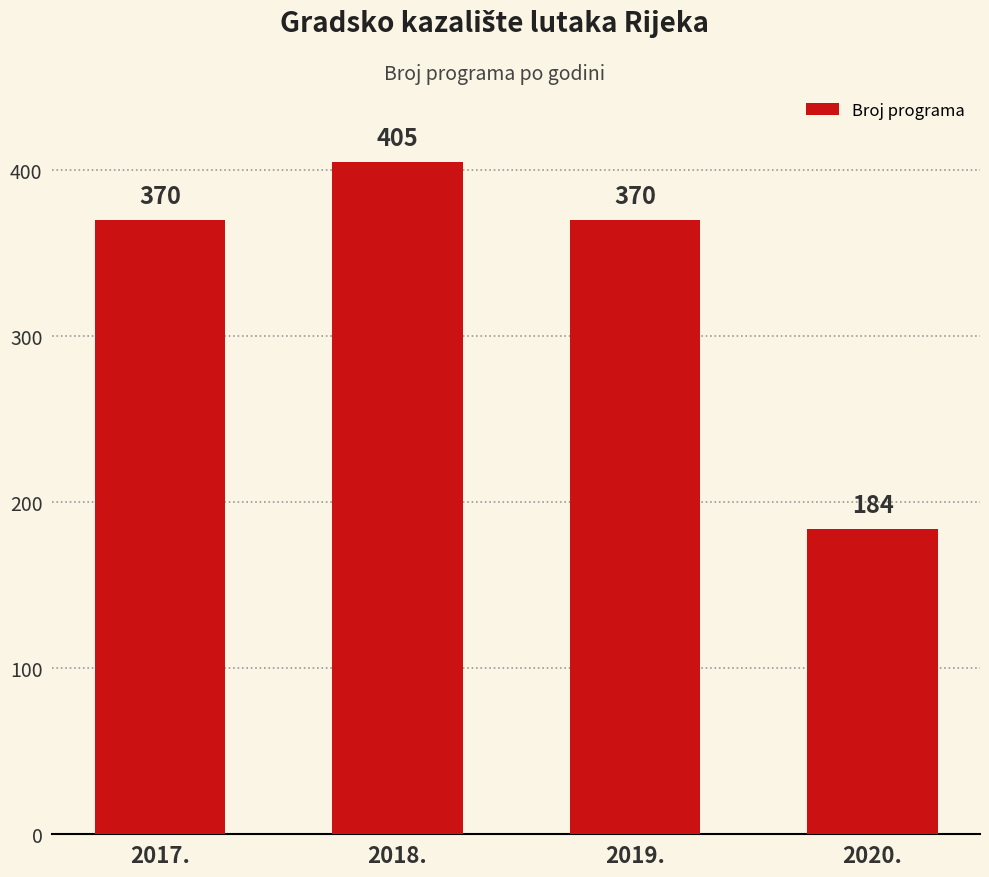

What is the sum of all values?

1329